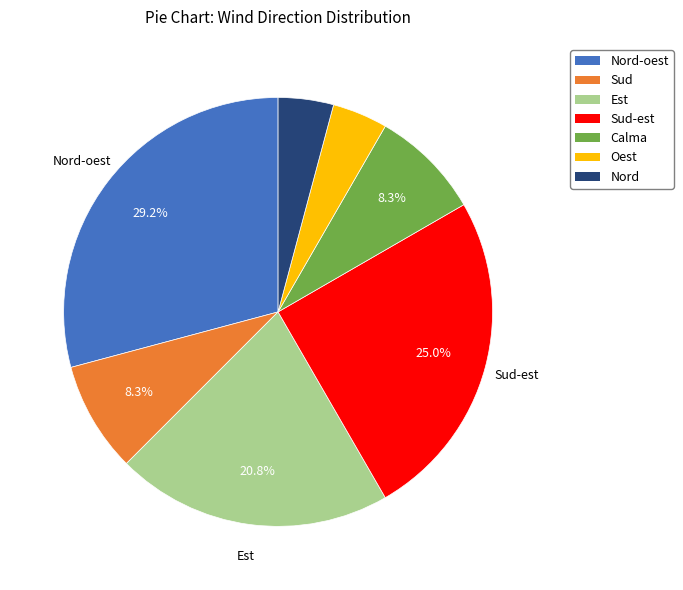

To the nearest percent, what percentage of the pie is Sud-est?

25%